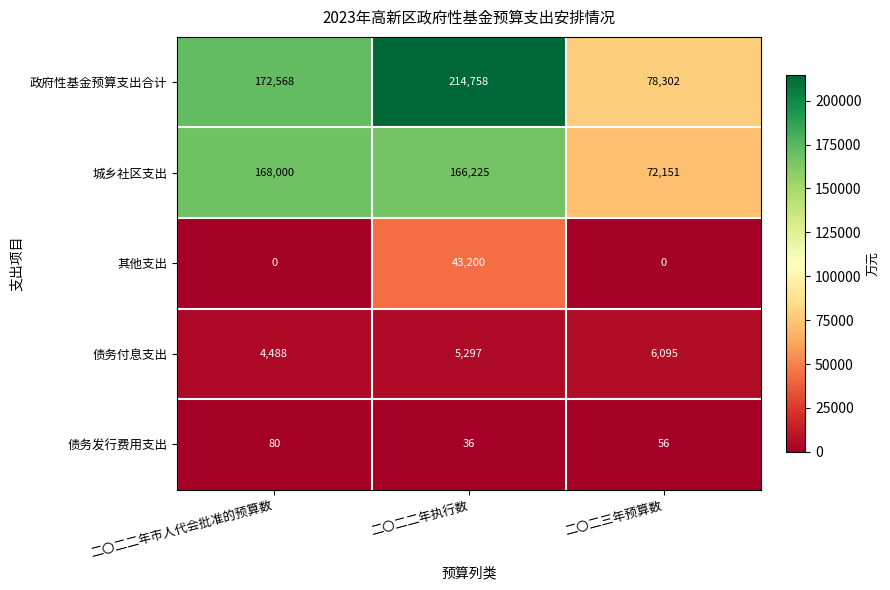

Reading left to right, what are all the values shown in this chart?

政府性基金预算支出合计: 172568	214758	78302
城乡社区支出: 168000	166225	72151
其他支出: 0	43200	0
债务付息支出: 4488	5297	6095
债务发行费用支出: 80	36	56